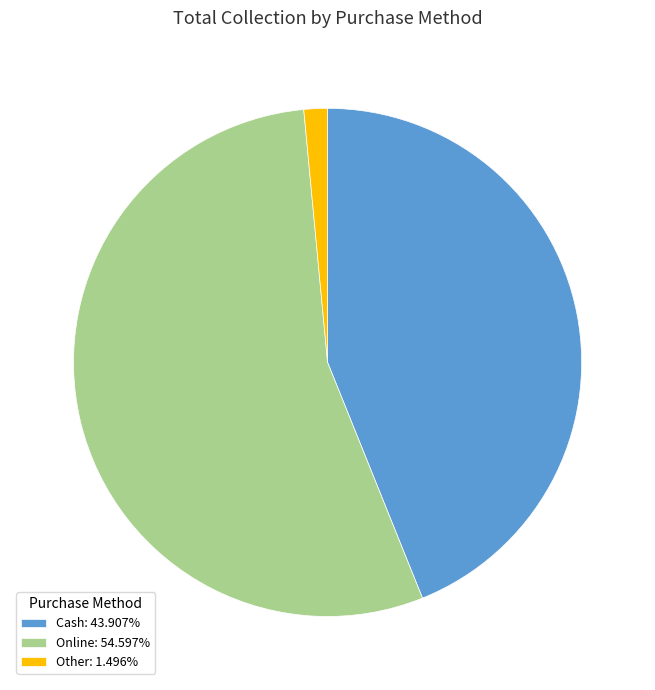

Does Cash: 43.907% represent more than half of the total?

No